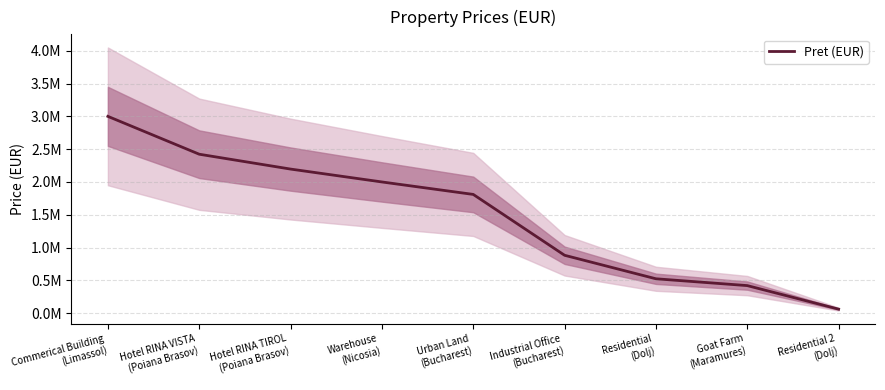

What is the label of the 6th point from the right?

Warehouse
(Nicosia)